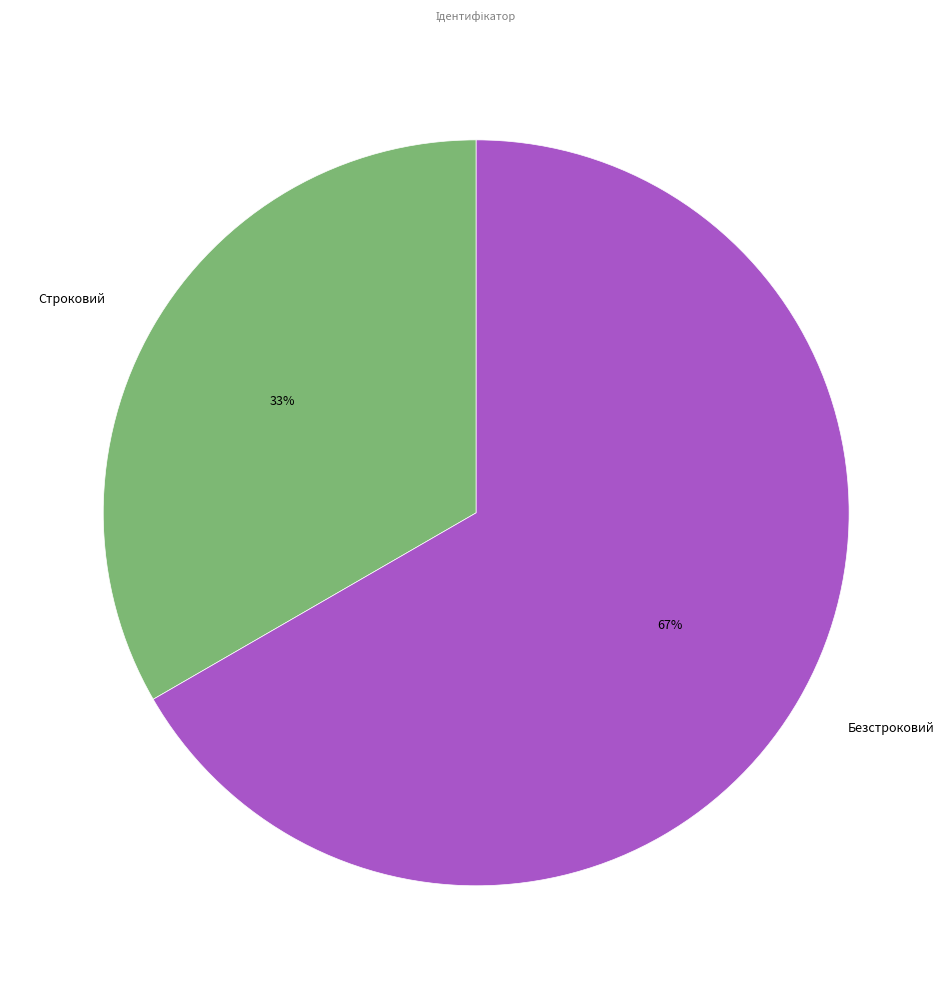

What is the majority slice?

Безстроковий